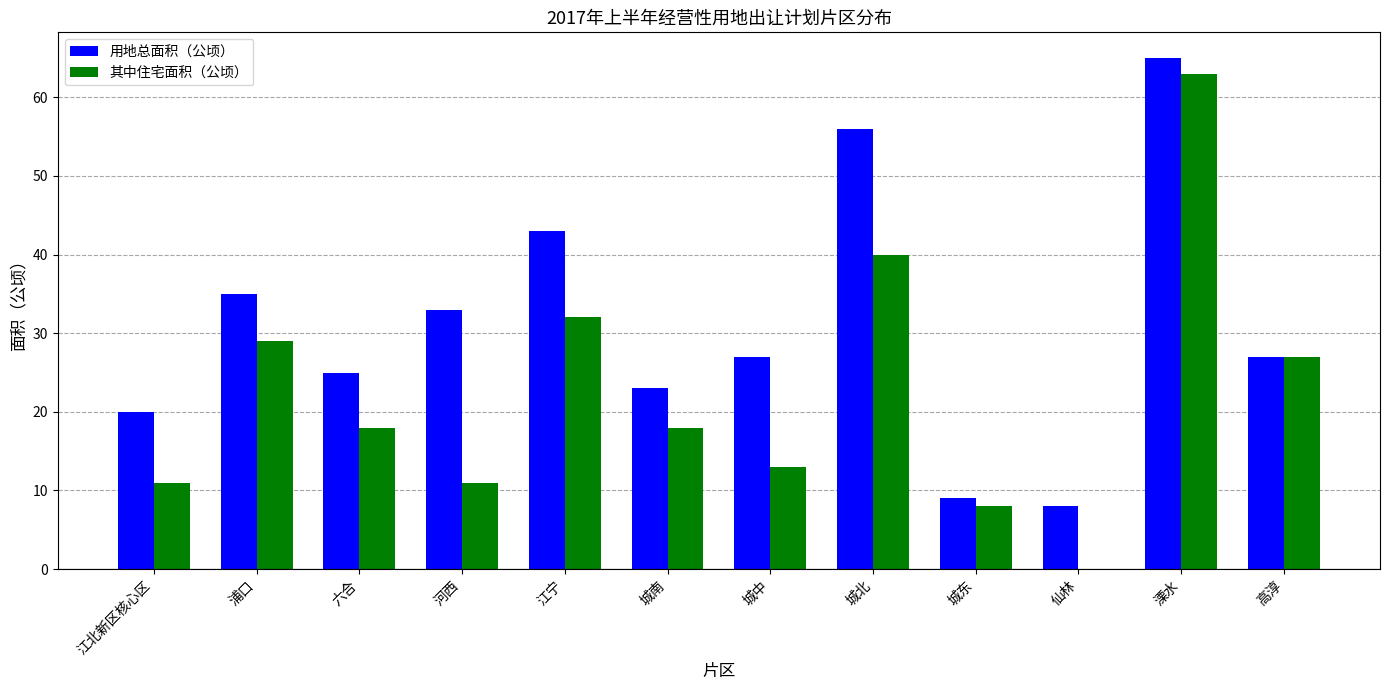

How many positive values does the 其中住宅面积（公顷） series have?

11